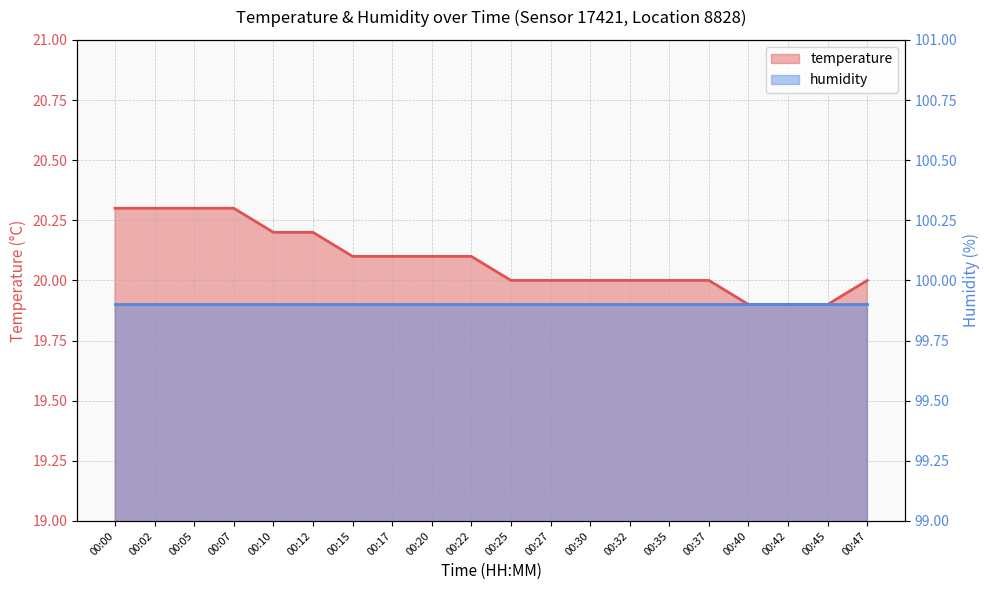

Does the chart have visible grid lines?

Yes